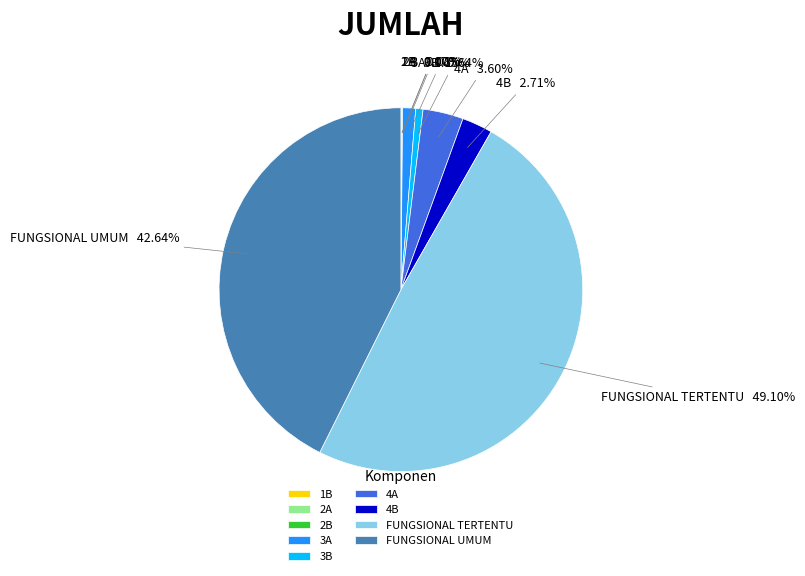

Which category has the biggest portion of the pie?

FUNGSIONAL TERTENTU